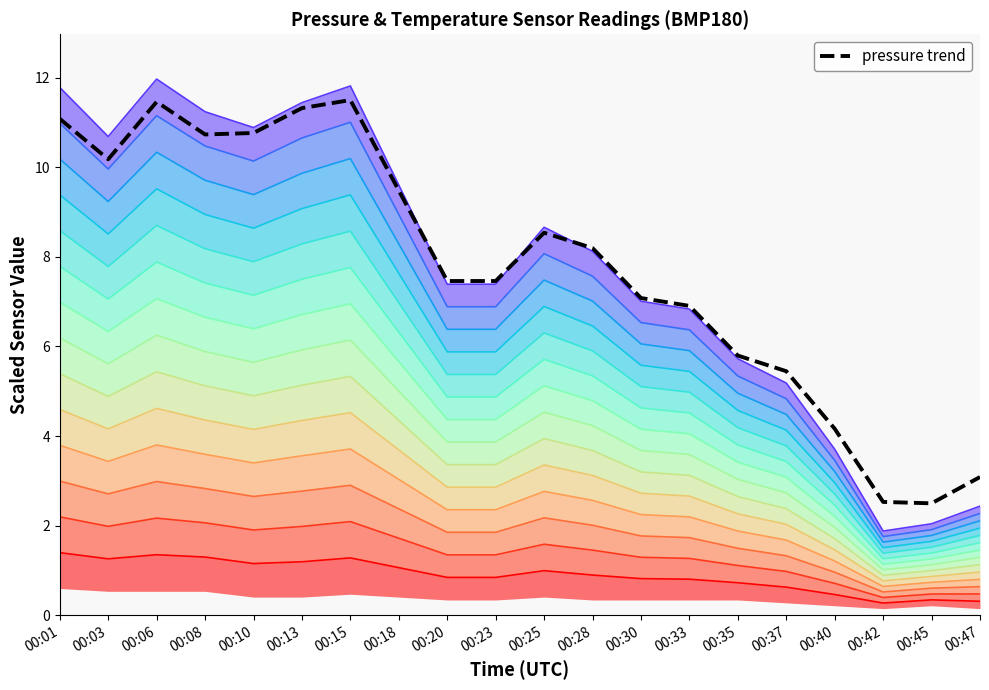

Count the number of data series in this chart.

1